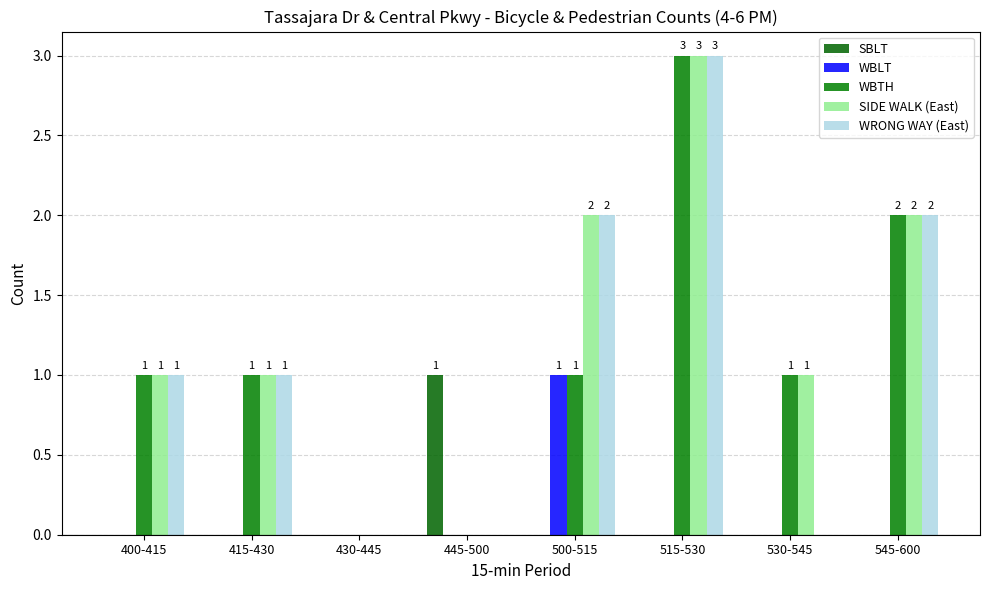

The value of SBLT at 415-430 is 0. True or false?

True